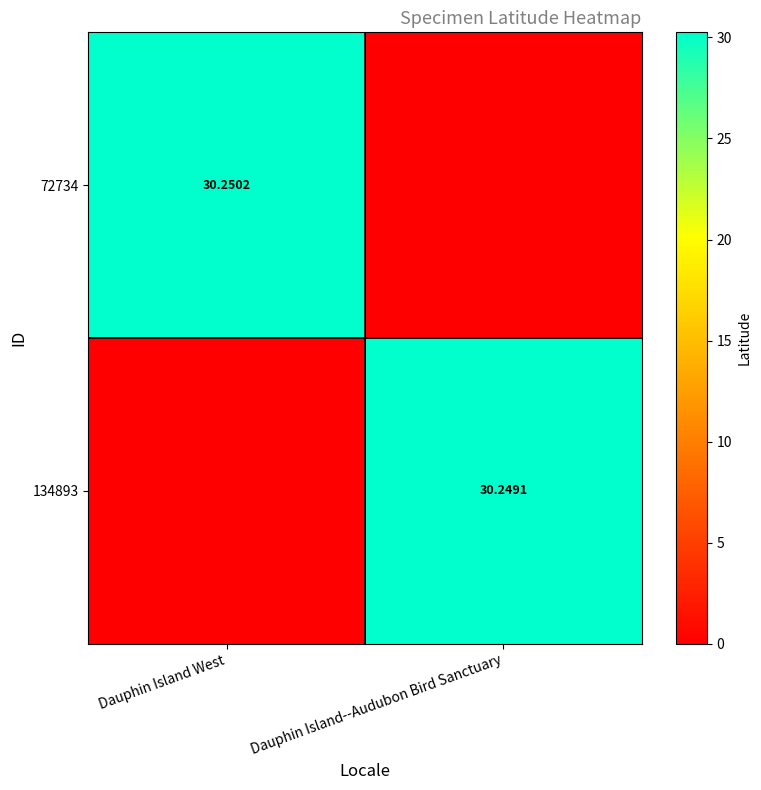

Which category has the highest value in the 134893 series?

Dauphin Island--Audubon Bird Sanctuary